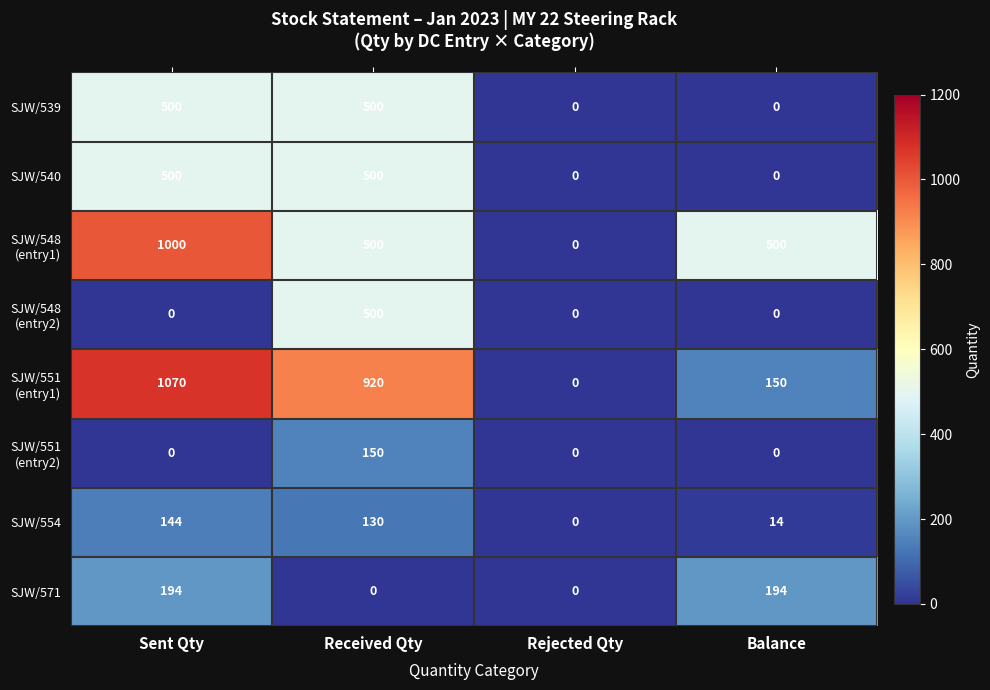

The value of SJW/571 at Sent Qty is 194. True or false?

True